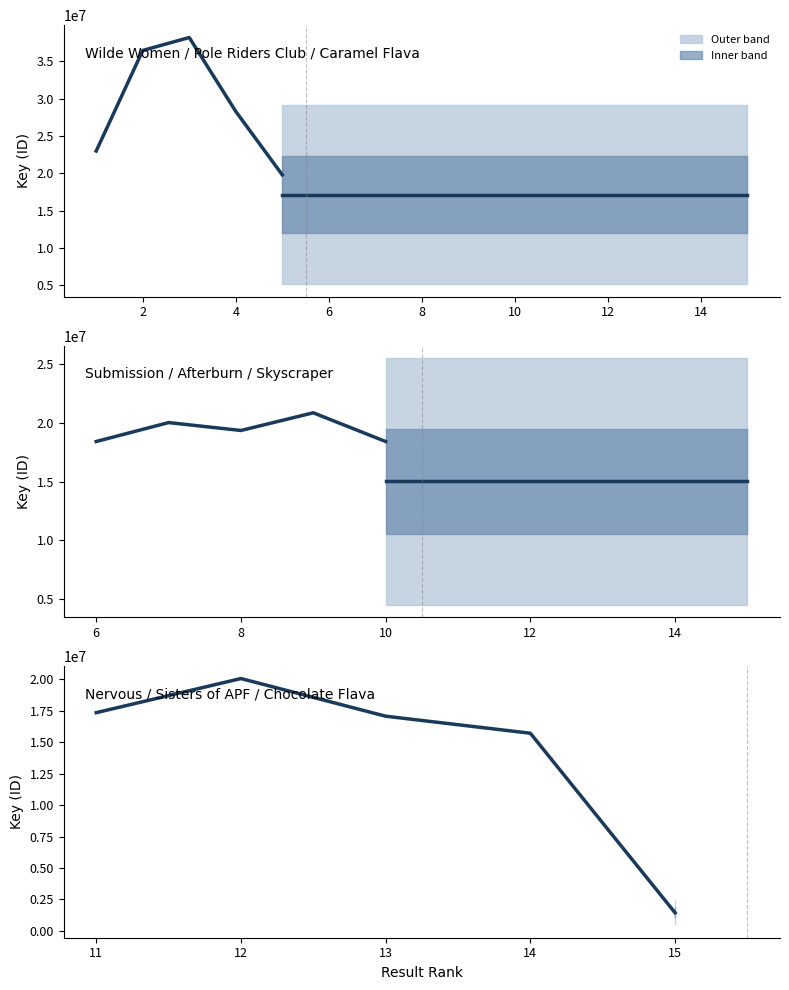

What value does the data have at 11, to the nearest 50?

17352000